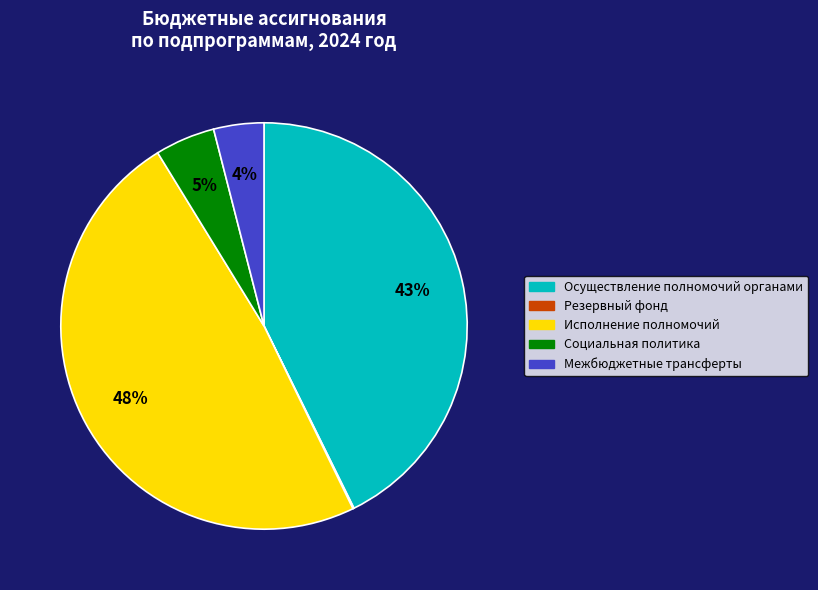

The Исполнение полномочий slice represents 48% of the pie. True or false?

True